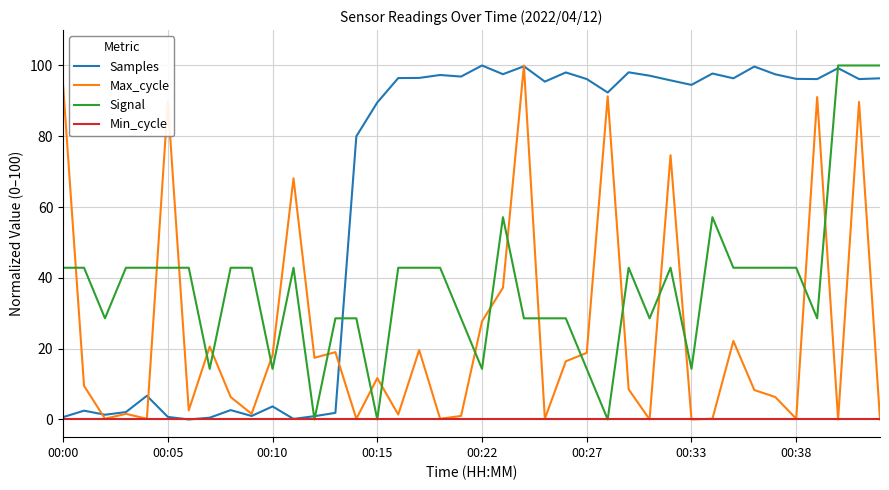

Which series has the largest total across all categories?

Samples